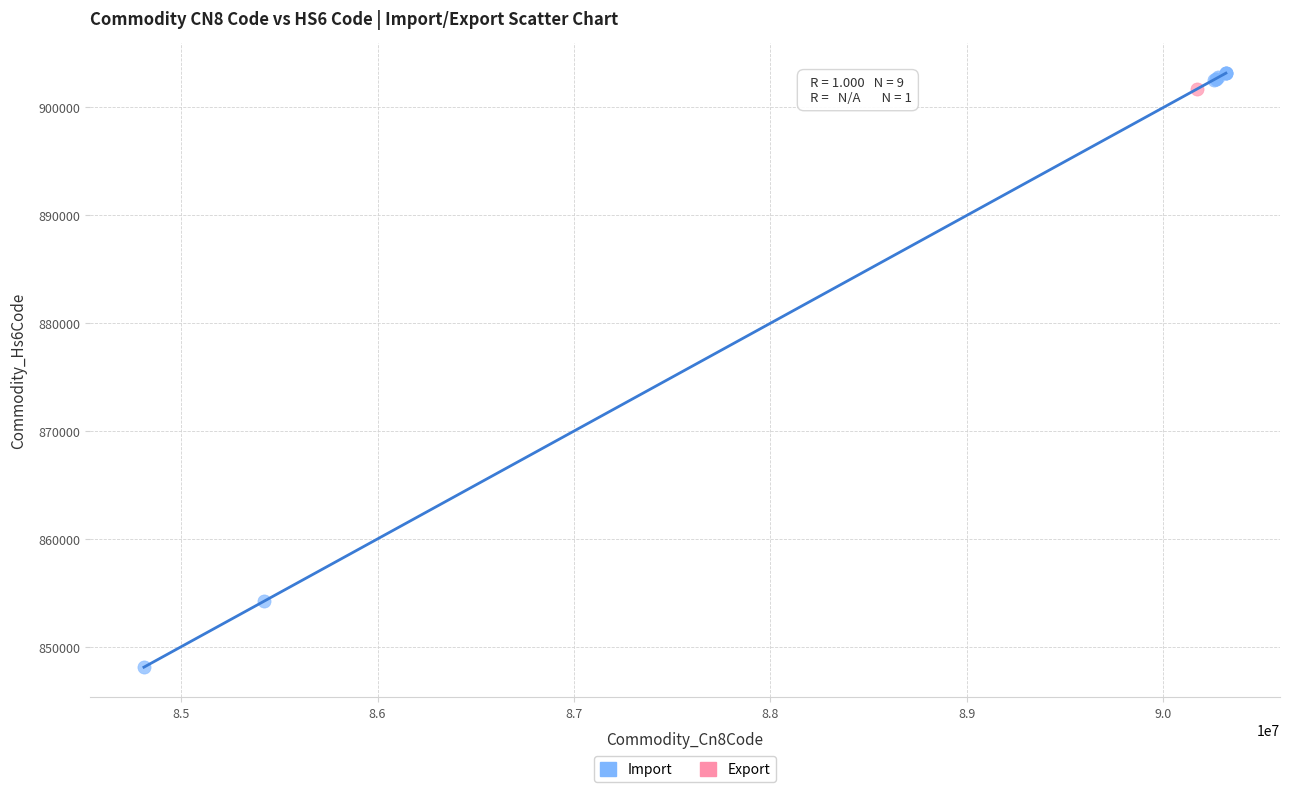

What are all the series names shown in the legend?

Import, Export